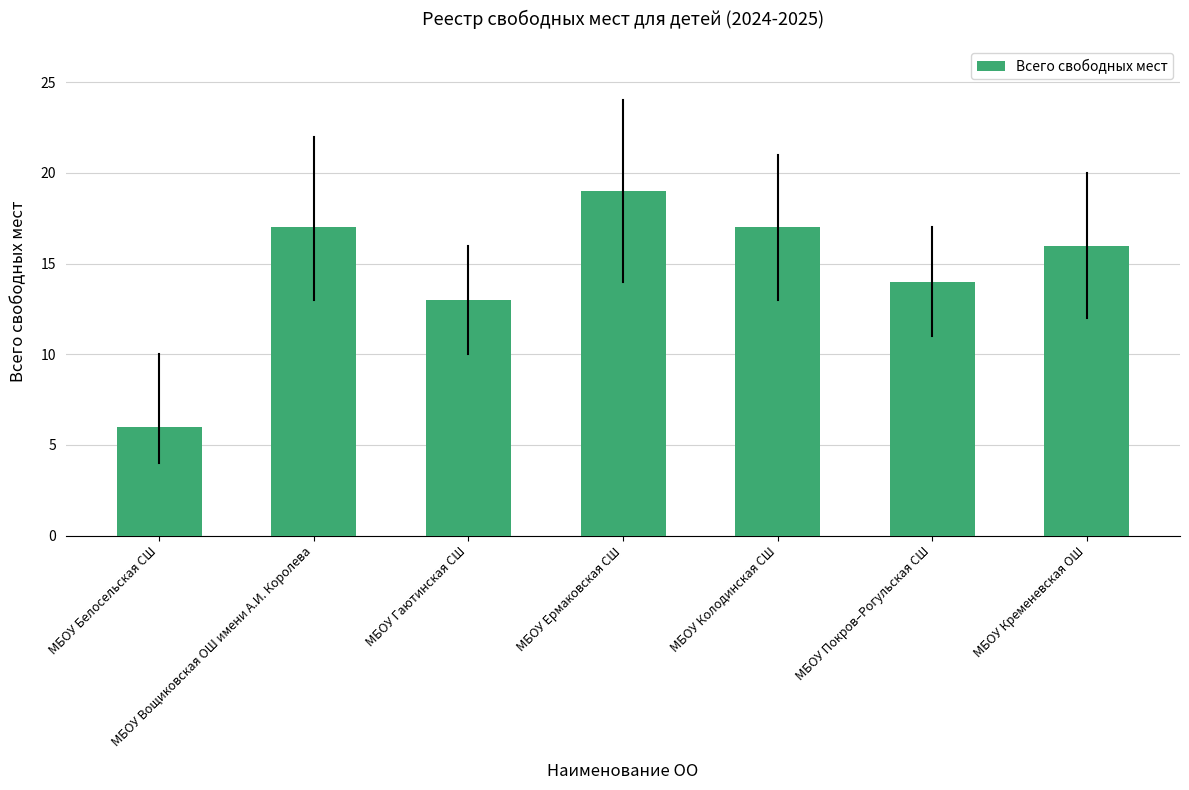

Approximately how many times larger is the value at МБОУ Кременевская ОШ compared to МБОУ Покров–Рогульская СШ?

1.1